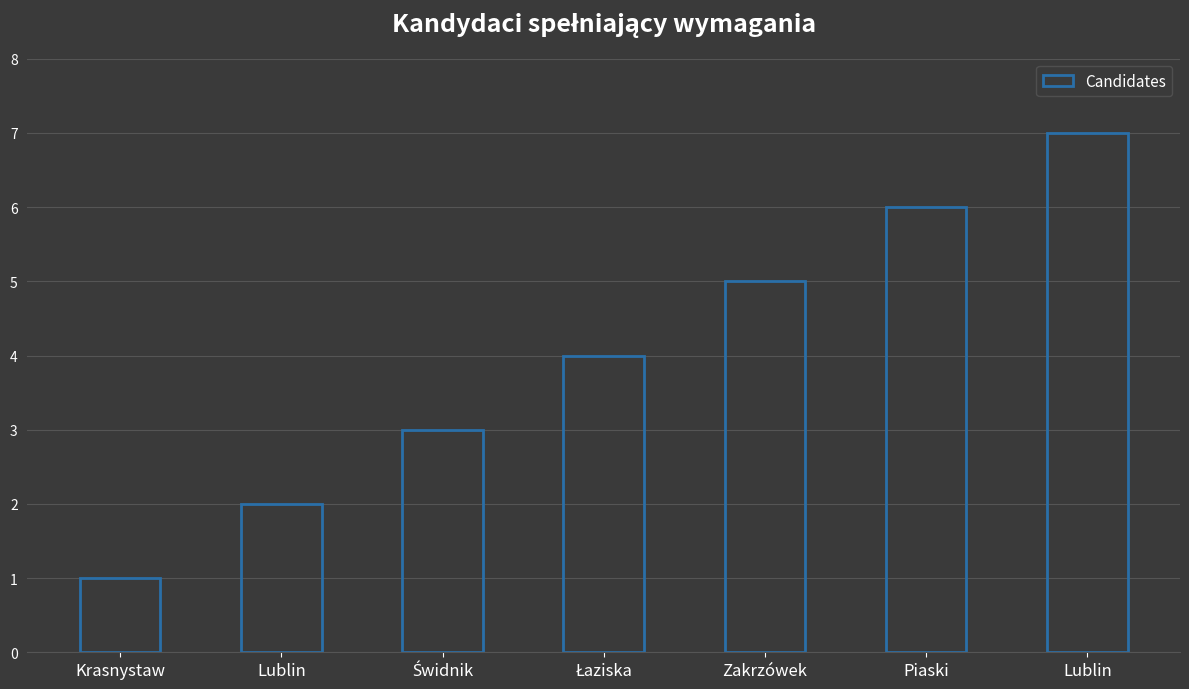

Which category has the highest value across all series?

Lublin